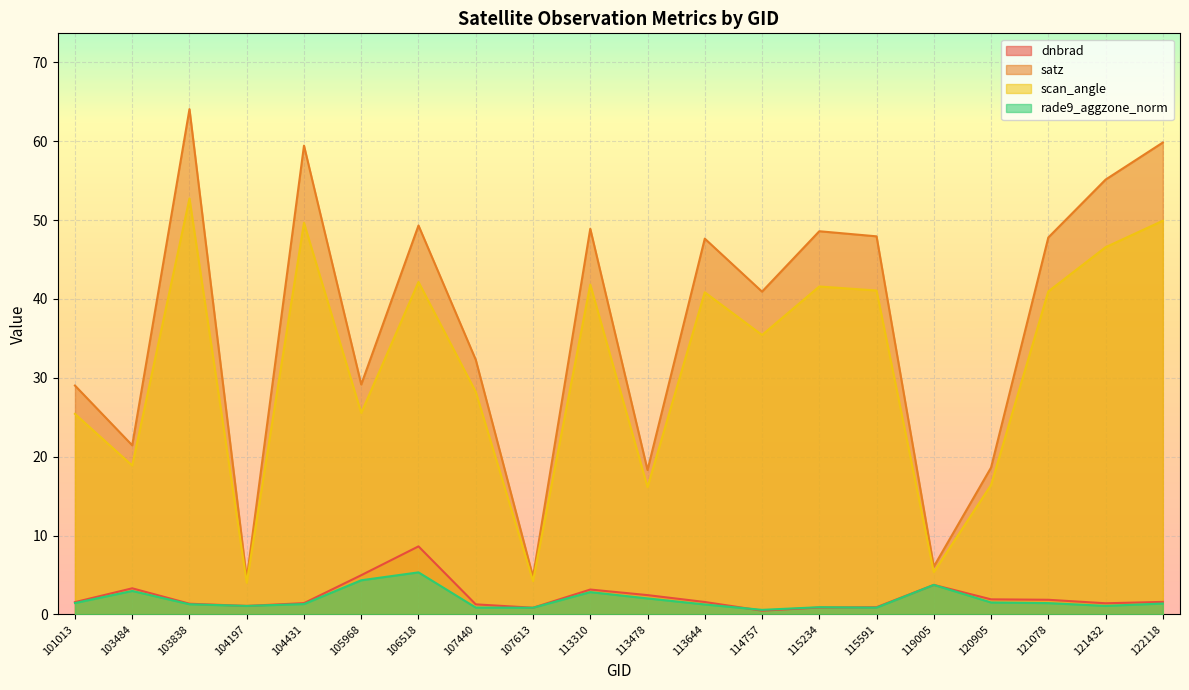

Reading left to right, list all the values displayed in this chart.

dnbrad: 1.6	3.3	1.4	1.1	1.4	5.0	8.6	1.3	0.8	3.2	2.4	1.6	0.5	0.9	0.9	3.7	1.9	1.9	1.4	1.6
satz: 29.0	21.4	64.1	4.5	59.4	29.2	49.3	32.3	4.8	48.9	18.3	47.7	40.9	48.6	47.9	6.1	18.6	47.8	55.1	59.8
scan_angle: 25.4	18.9	52.7	4.0	49.7	25.5	42.2	28.2	4.2	41.8	16.1	40.8	35.4	41.6	41.1	5.4	16.4	41.0	46.6	49.9
rade9_aggzone_norm: 1.4	3.0	1.3	1.1	1.3	4.3	5.3	0.9	0.8	2.8	2.0	1.3	0.6	0.9	0.9	3.7	1.5	1.4	1.1	1.4